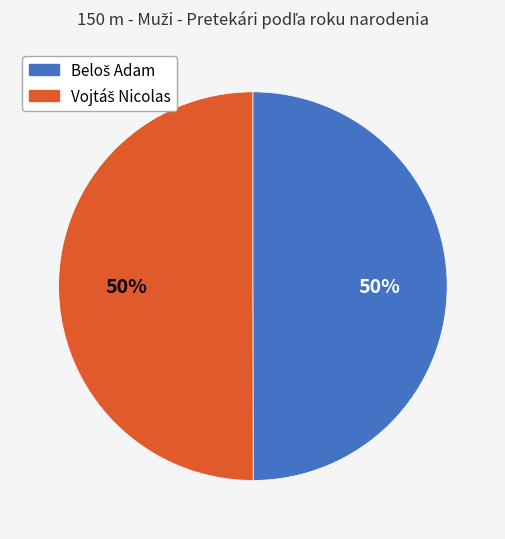

Which has a higher value, Vojtáš Nicolas or Beloš Adam?

Beloš Adam